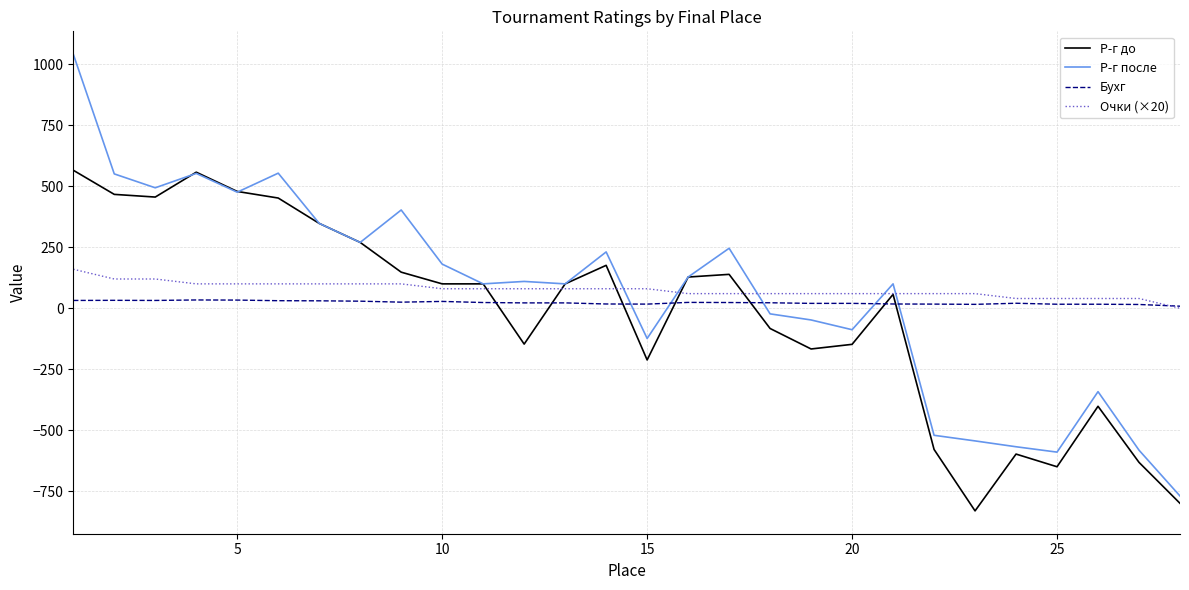

Which series has the largest range (max minus min)?

Р-г после